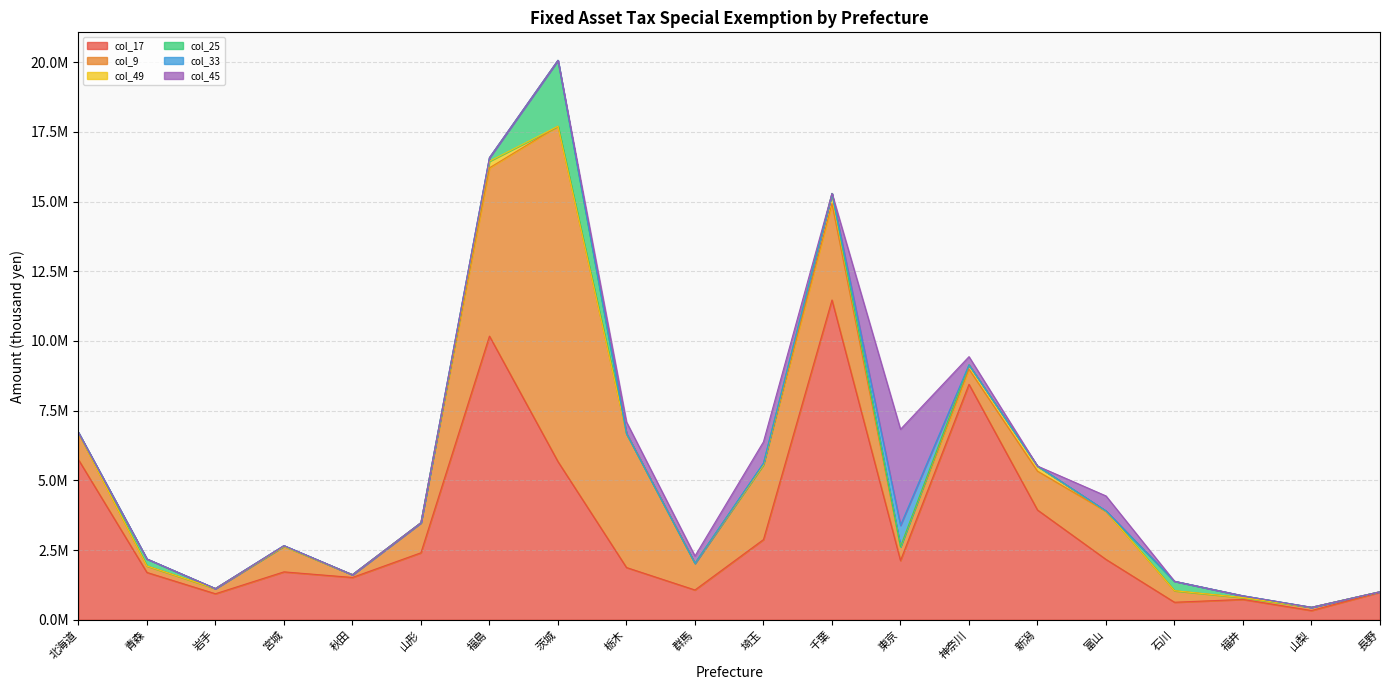

True or false: col_25 and col_17 cross at least once.

False